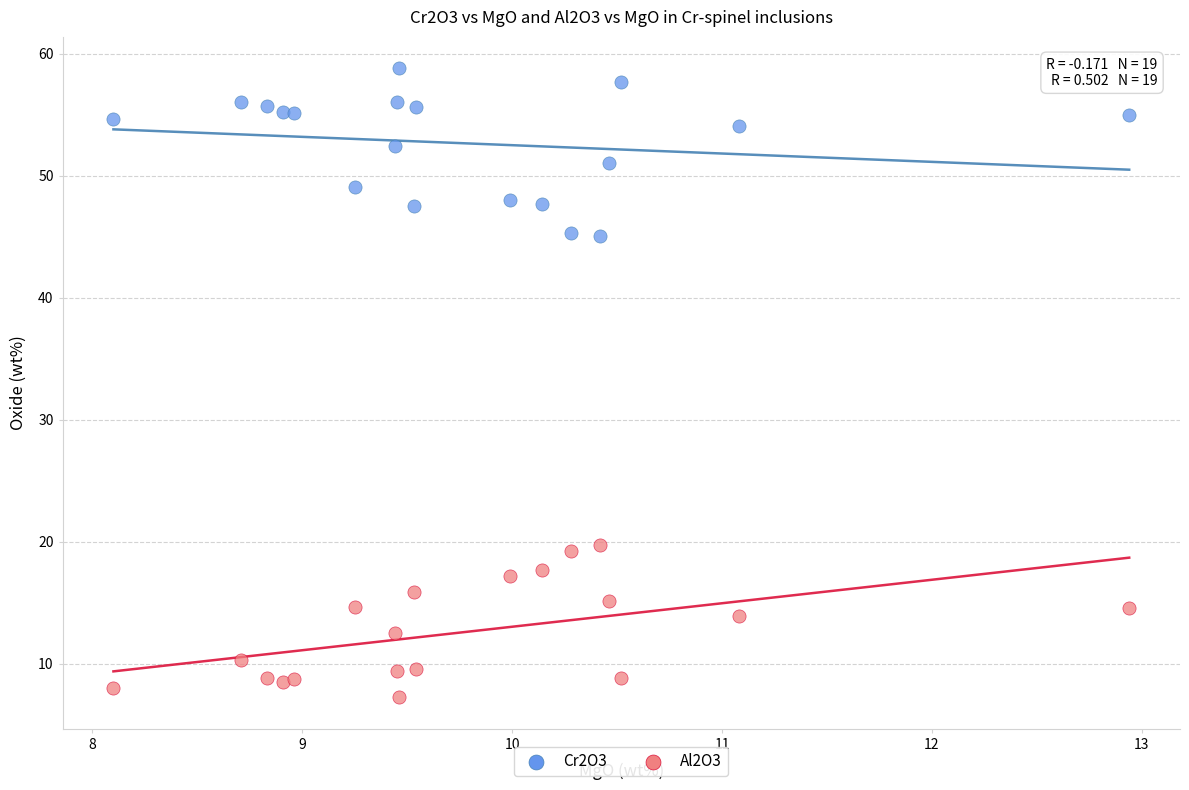

Which series contains the highest Y value?

Cr2O3